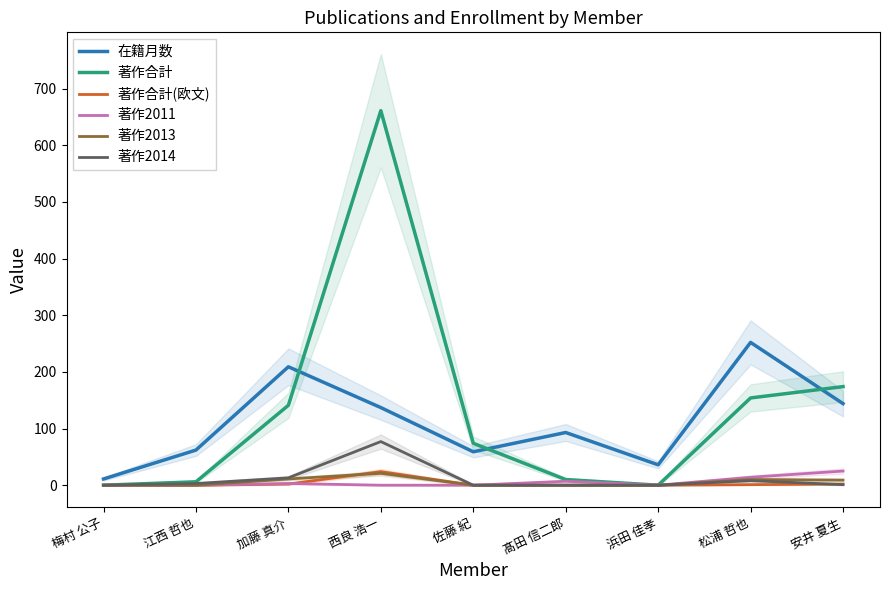

True or false: 著作合計(欧文) has more than 2 points higher than both neighbors.

False